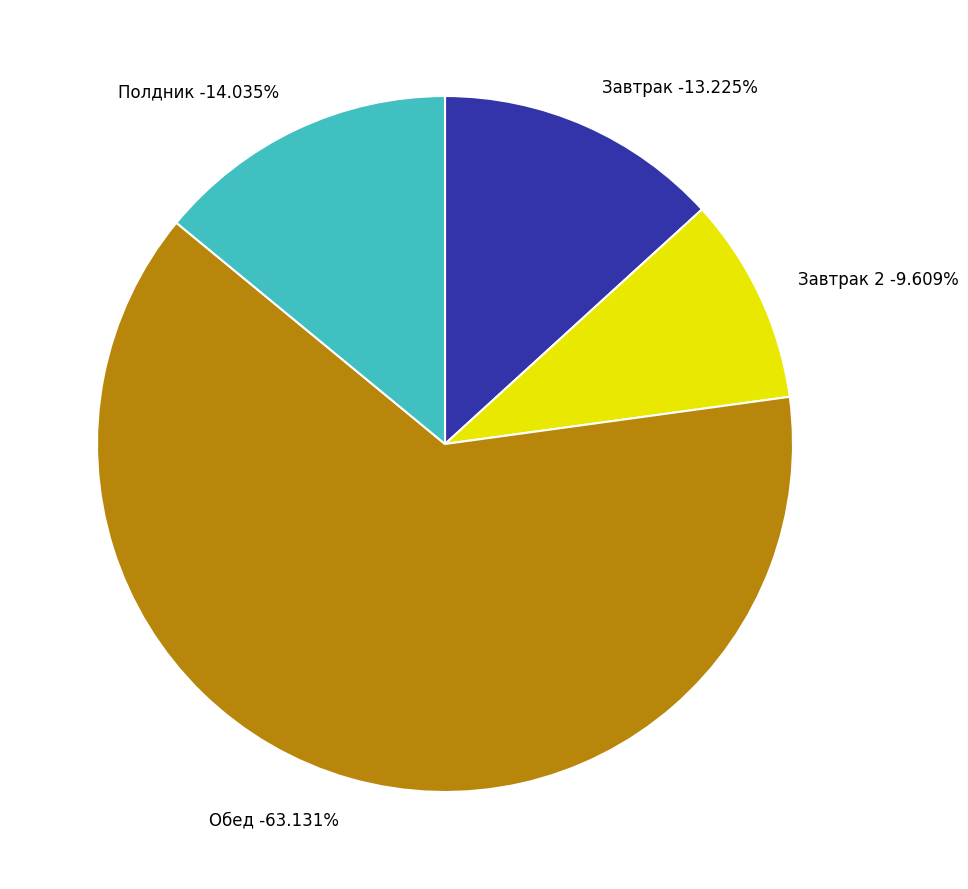

What percentage is NOT represented by Завтрак 2?

90.4%